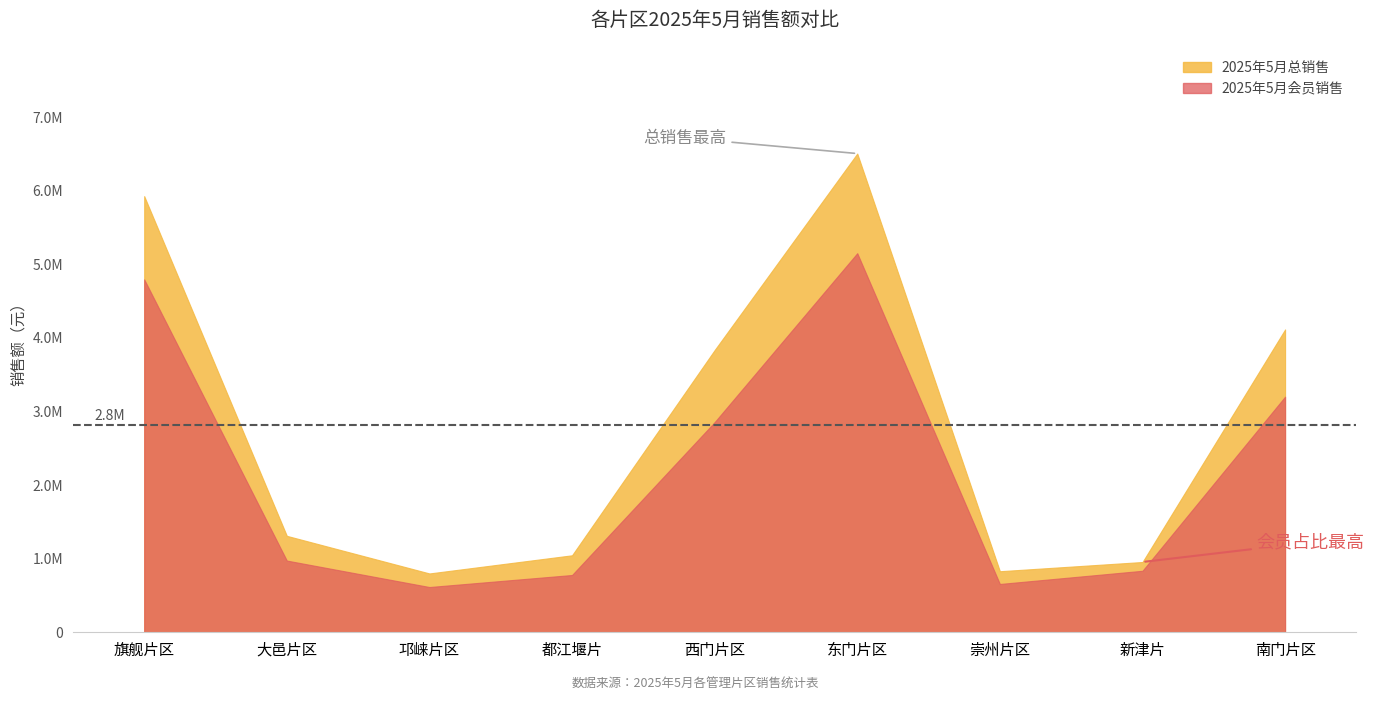

How many lines are shown in the chart?

2